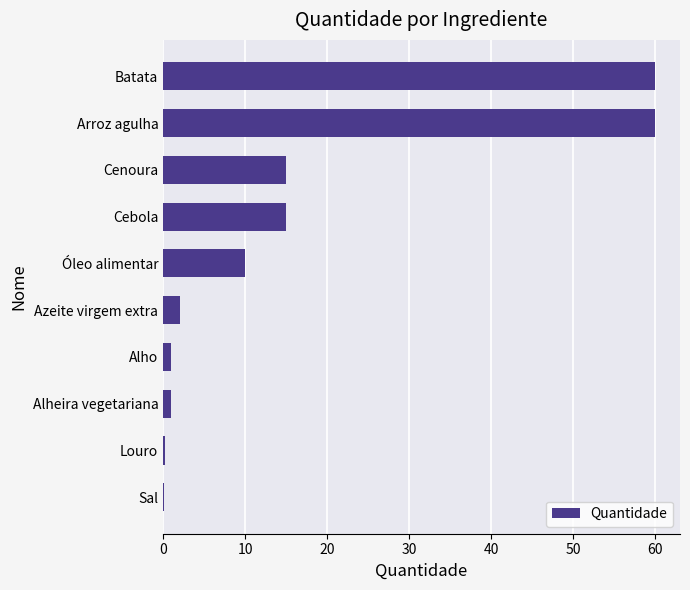

What is the average value?

16.4